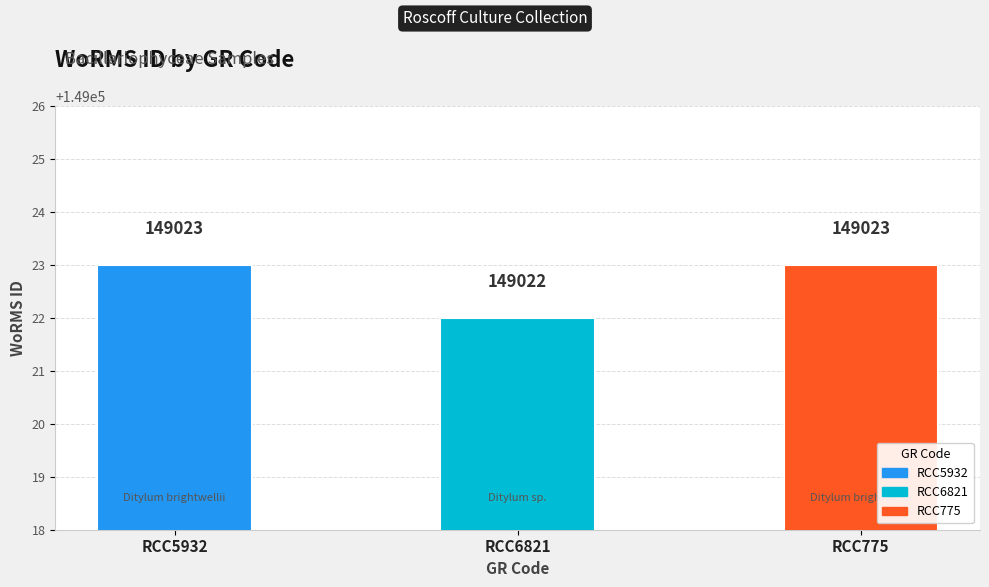

Are the bars grouped side by side (vs. stacked)?

No